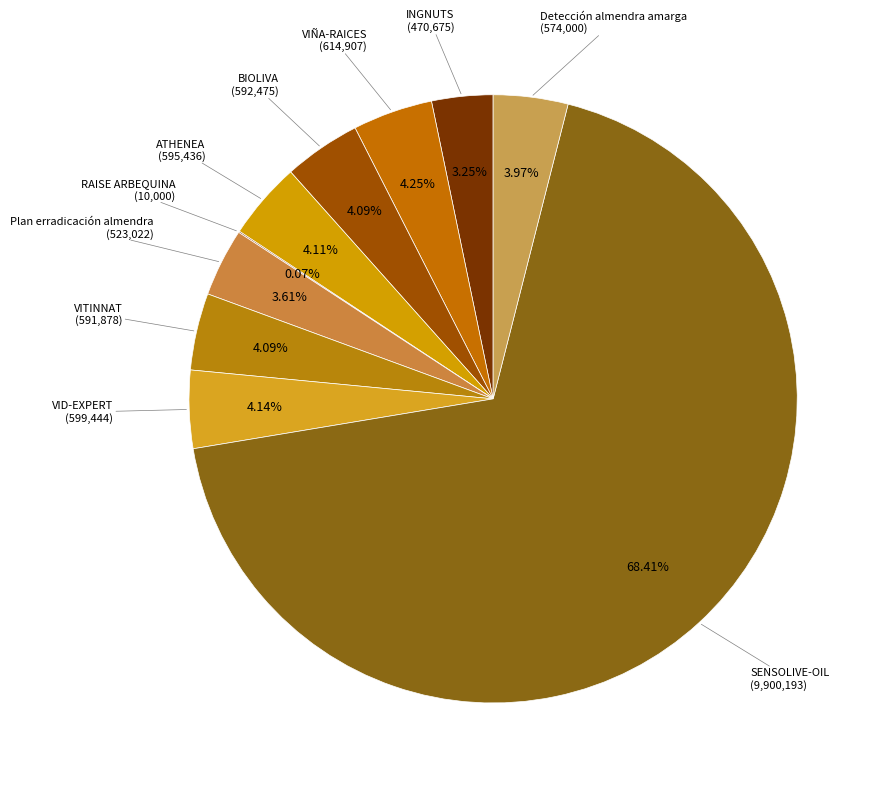

Do INGNUTS and VITINNAT together represent more than half of the pie?

No